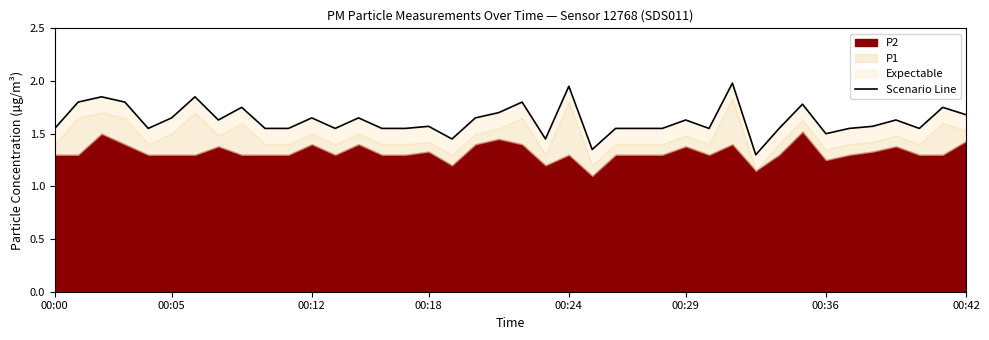

The chart shows a value of 1.6 at 00:12. True or false?

True